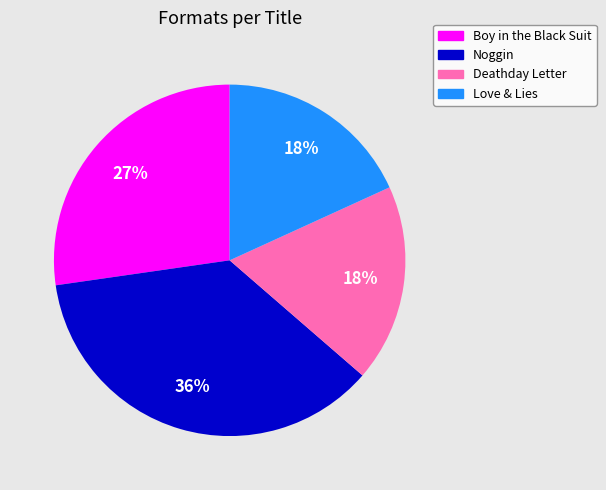

What is the largest slice in the pie chart?

Noggin